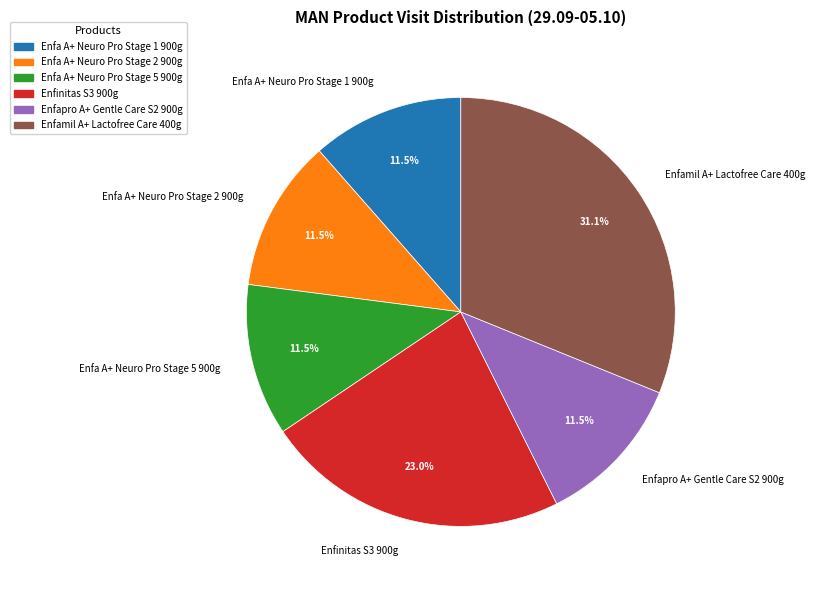

To the nearest percent, what is the average slice percentage?

17%